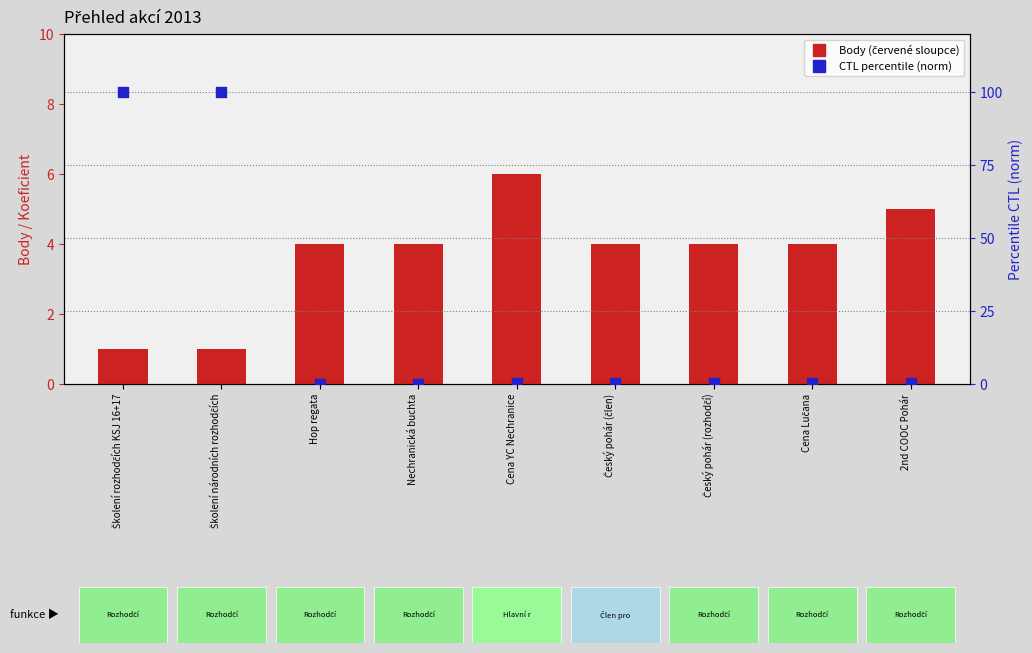

Which series has the largest total across all categories?

Percentile CTL (norm)